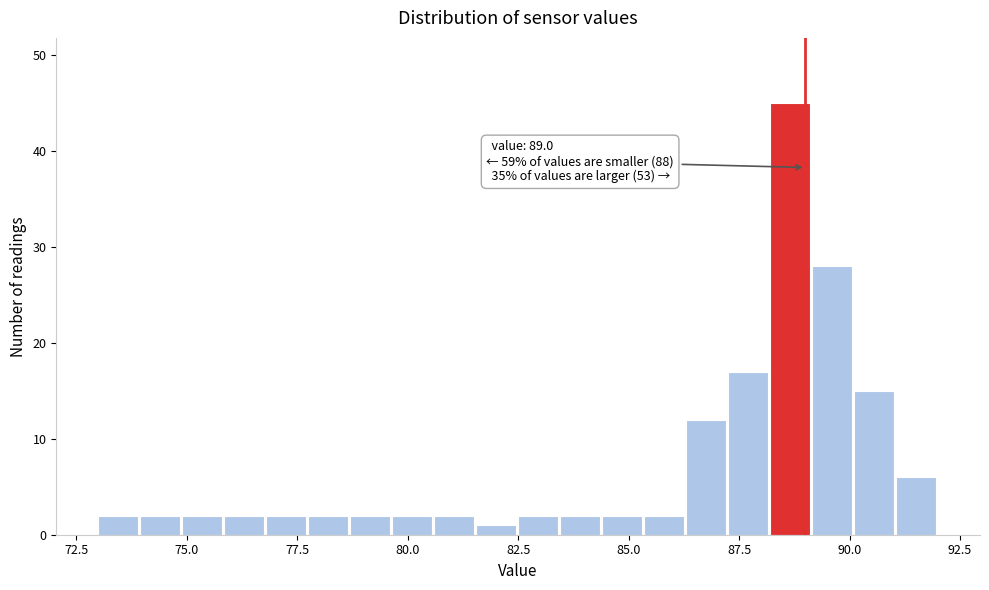

Read against the x-axis, roughly where is the centre of the tallest bar?

88.5